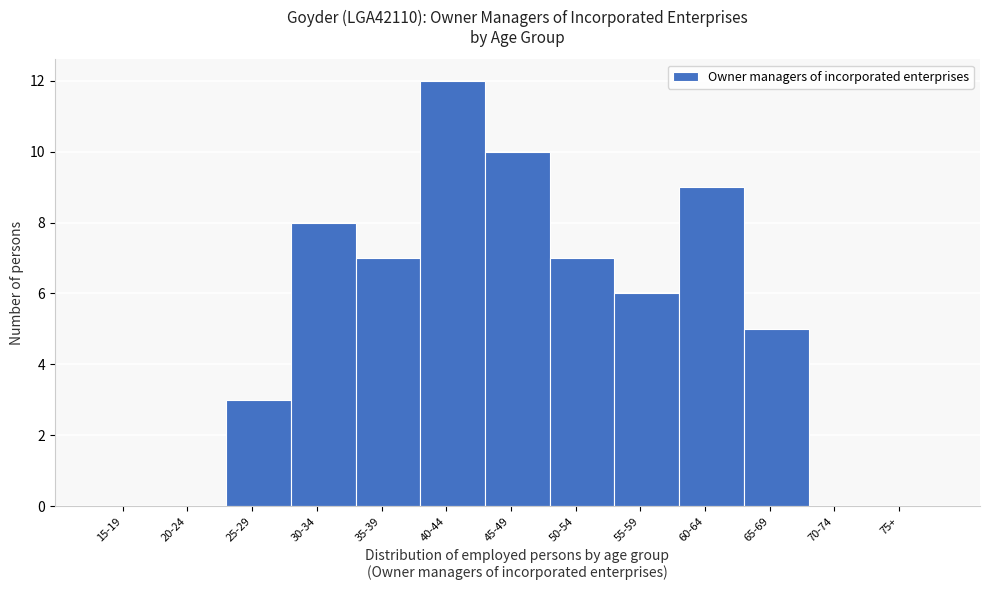

Reading left to right, extract all data points from this chart.

15-19=0	20-24=0	25-29=3	30-34=8	35-39=7	40-44=12	45-49=10	50-54=7	55-59=6	60-64=9	65-69=5	70-74=0	75+=0